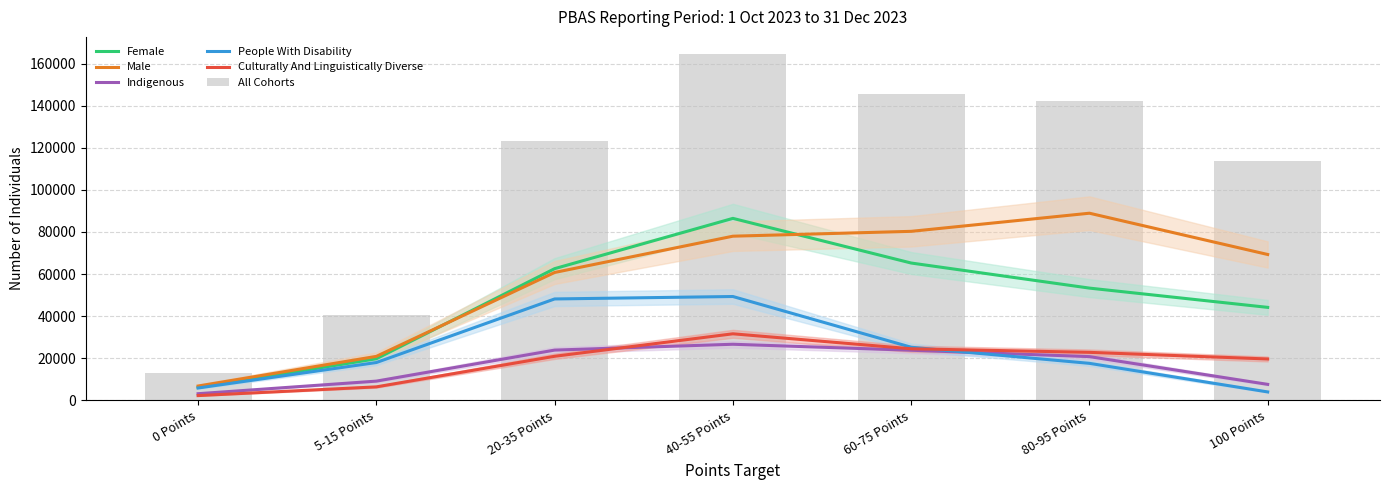

Which has a higher value, 80-95 Points or 40-55 Points?

40-55 Points